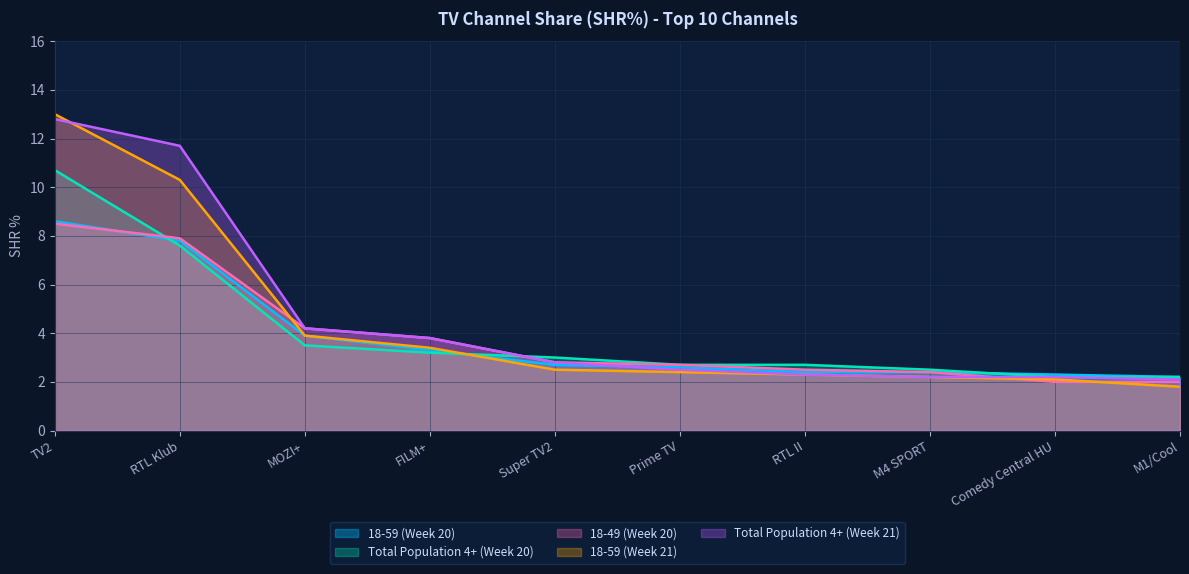

What is the value of the Total Population 4+ (Week 20) point at the 9th from the left?

2.2